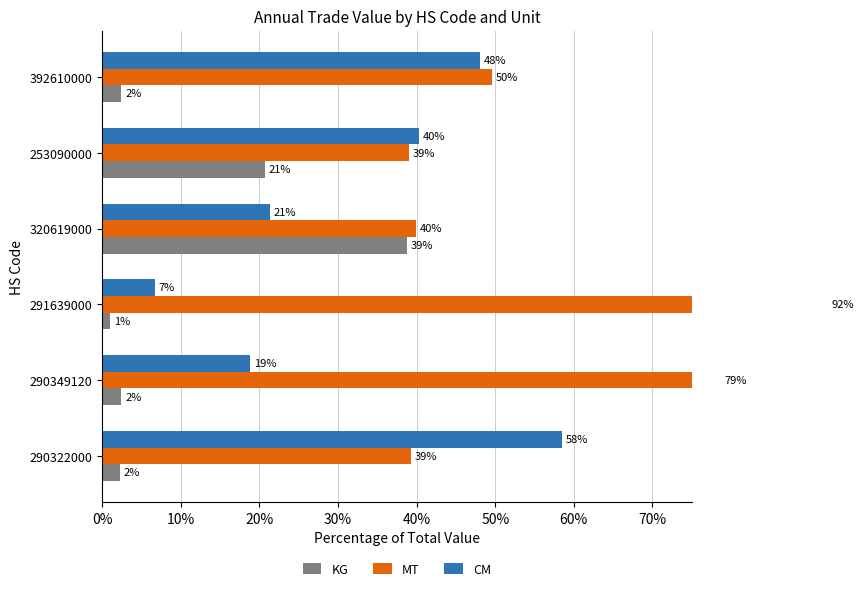

What is the value of the MT bar at the 1st from the left?

39.3